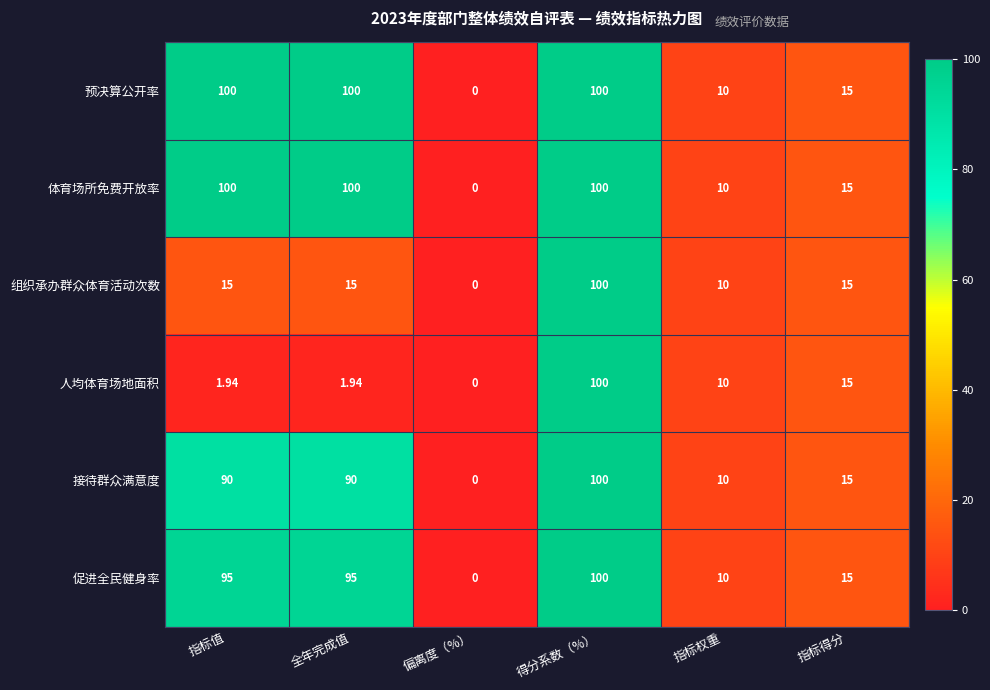

Which category has the lowest value across all series?

偏离度（%）